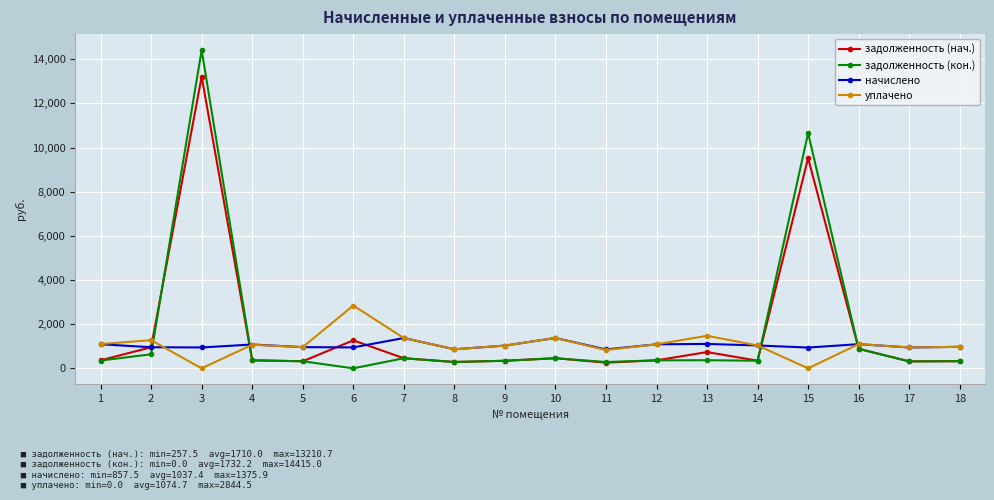

What is the value of the задолженность (кон.) point at the 3rd from the left?

14415.0